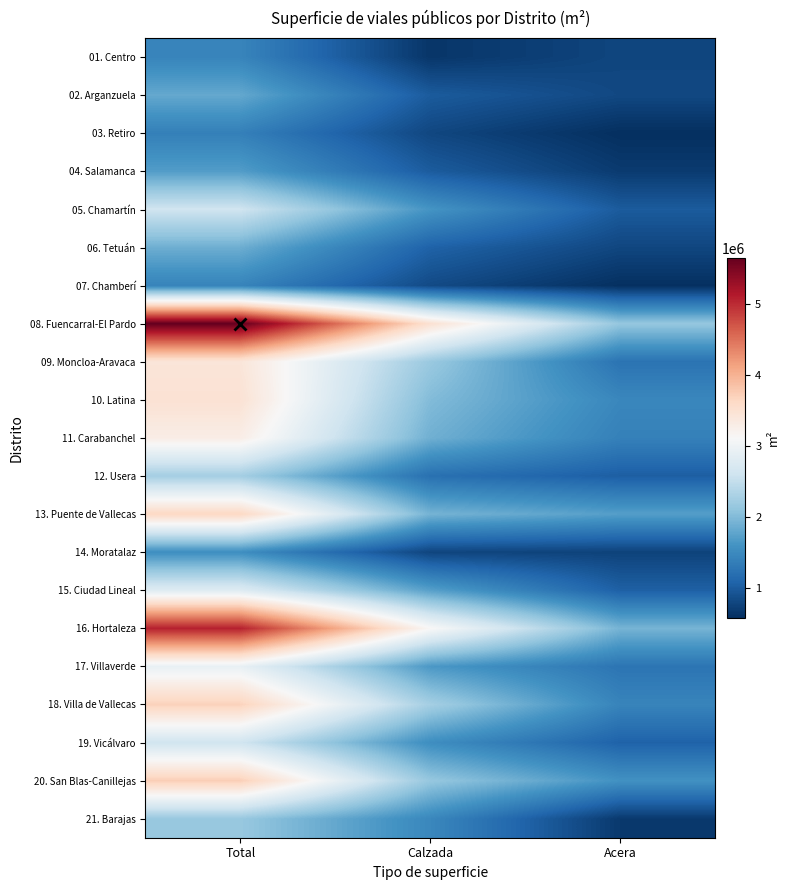

How many data points does each series have?

3